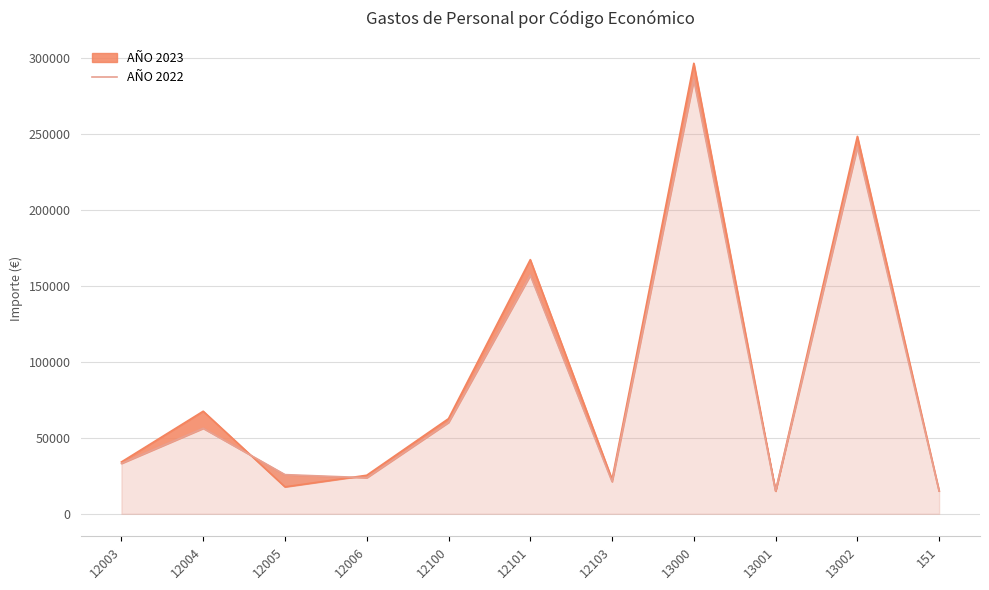

List the labels in order of value, smallest first.

13001, 151, 12103, 12006, 12005, 12003, 12004, 12100, 12101, 13002, 13000